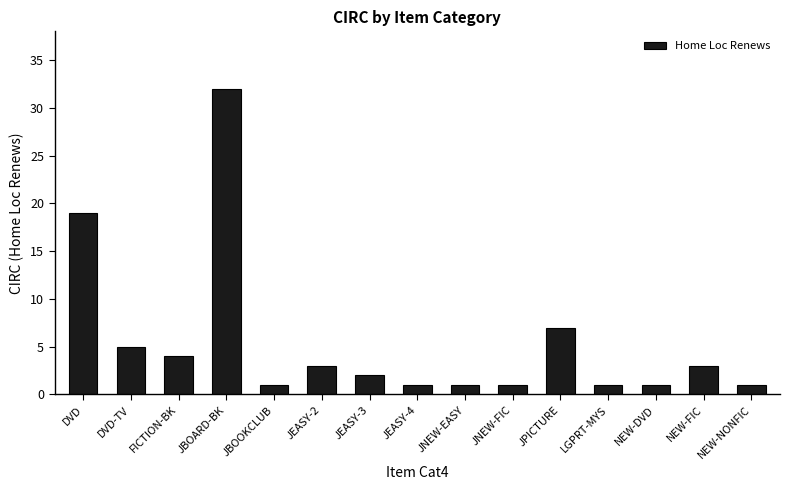

Where is the data nearest to the value 16?

DVD